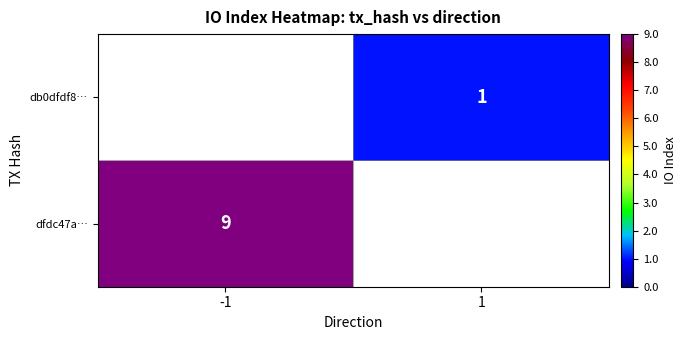

At how many categories does at least one series exceed 5?

1